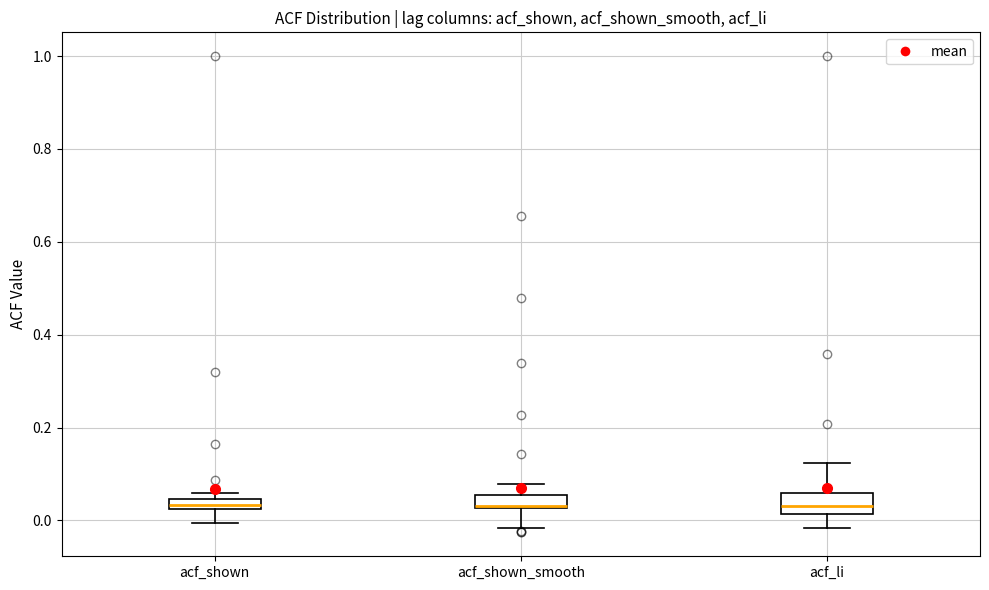

Where does the median line of the box for acf_shown_smooth sit on the y-axis? The values are not printed on the chart, so give them approximately, as read against the axis.

0.04